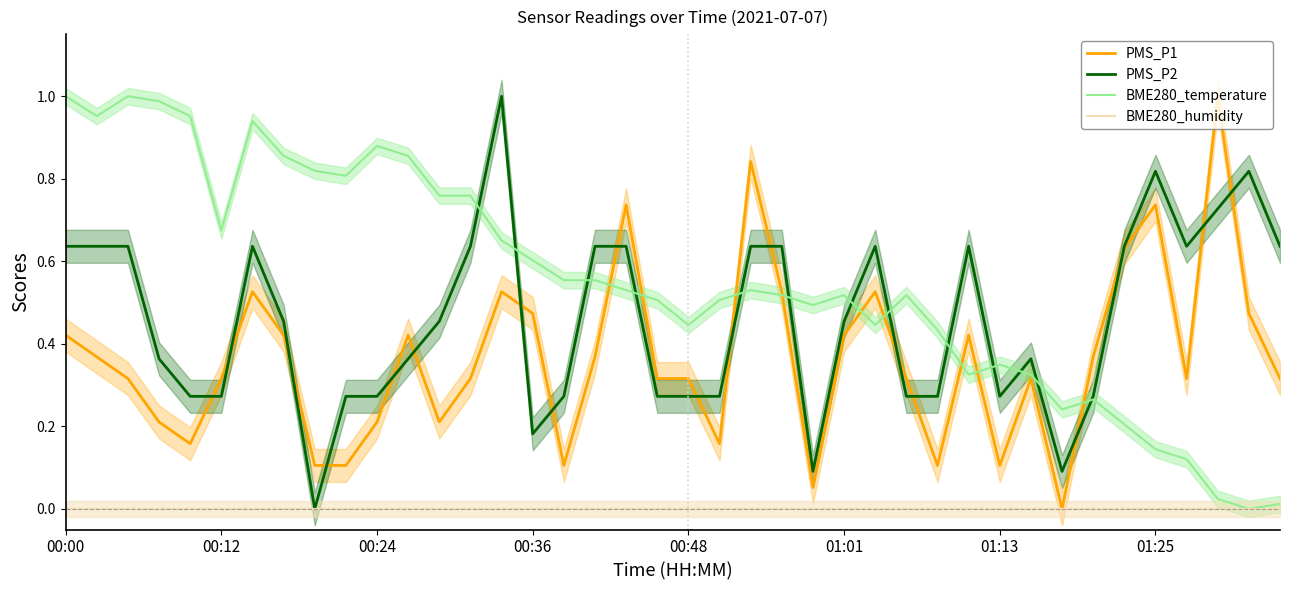

The value of BME280_temperature at 00:36 is 0.6. True or false?

True